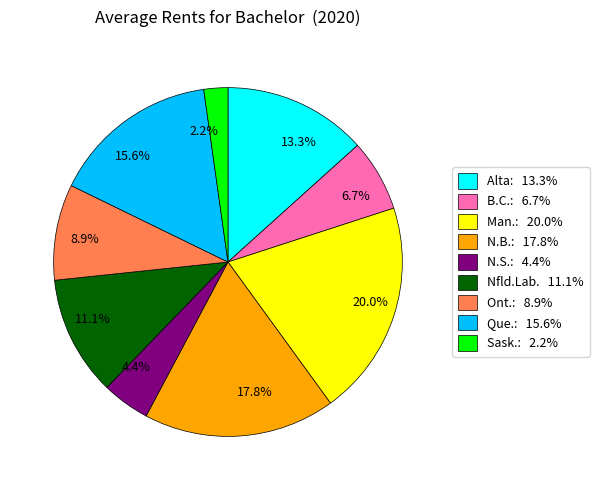

Count the number of slices in the pie.

9